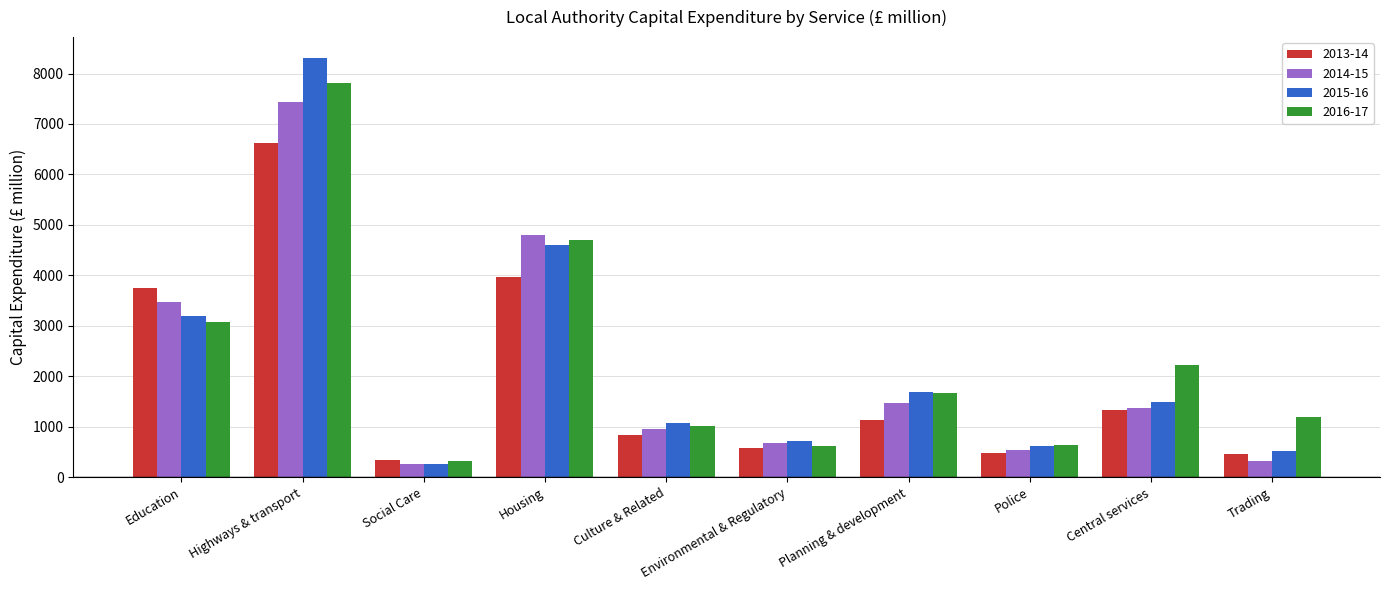

At which category is the sum across all series the highest?

Highways & transport